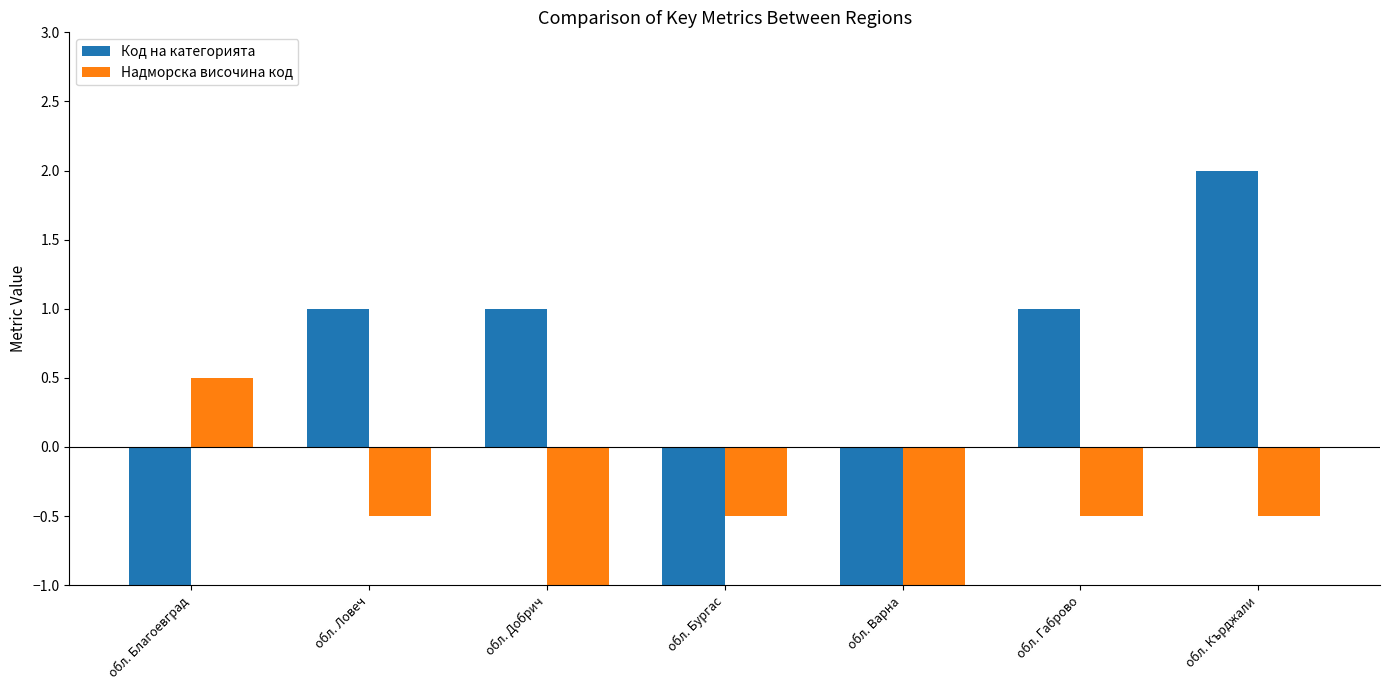

At which category does the chart reach its minimum across all series?

обл. Добрич